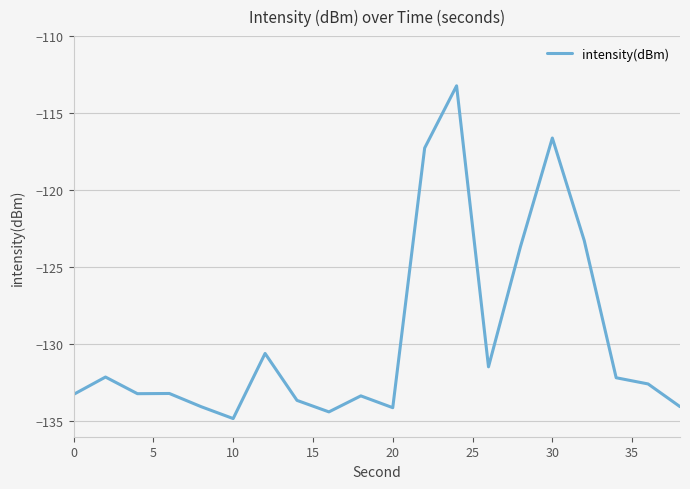

What is the average value?

-129.6